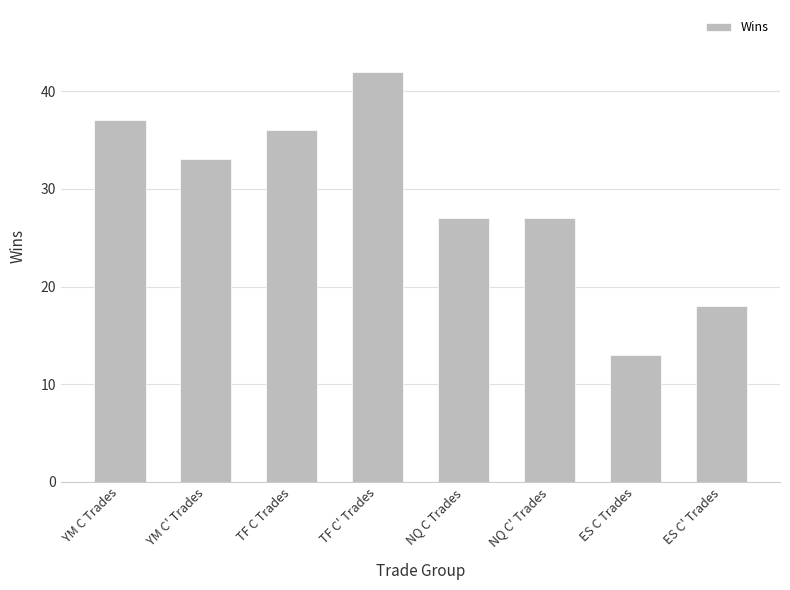

Which category has the lowest value across all series?

ES C Trades